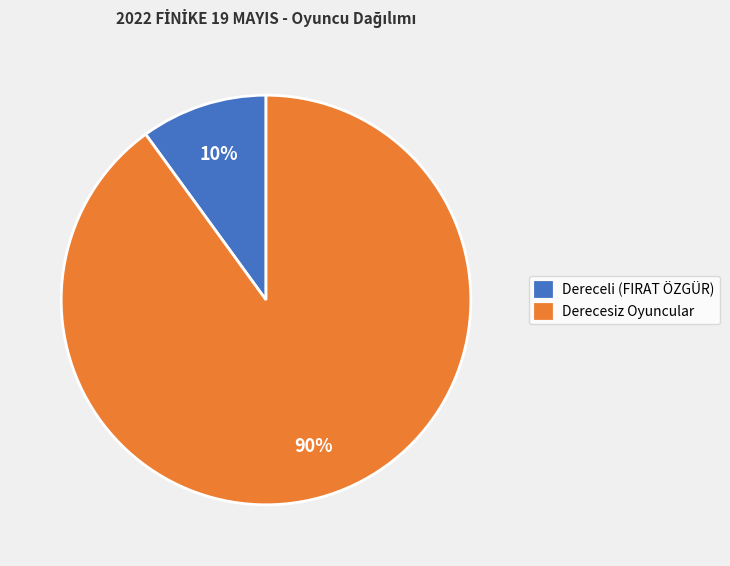

Combined, do Dereceli (FIRAT ÖZGÜR) and Derecesiz Oyuncular account for over 50%?

Yes